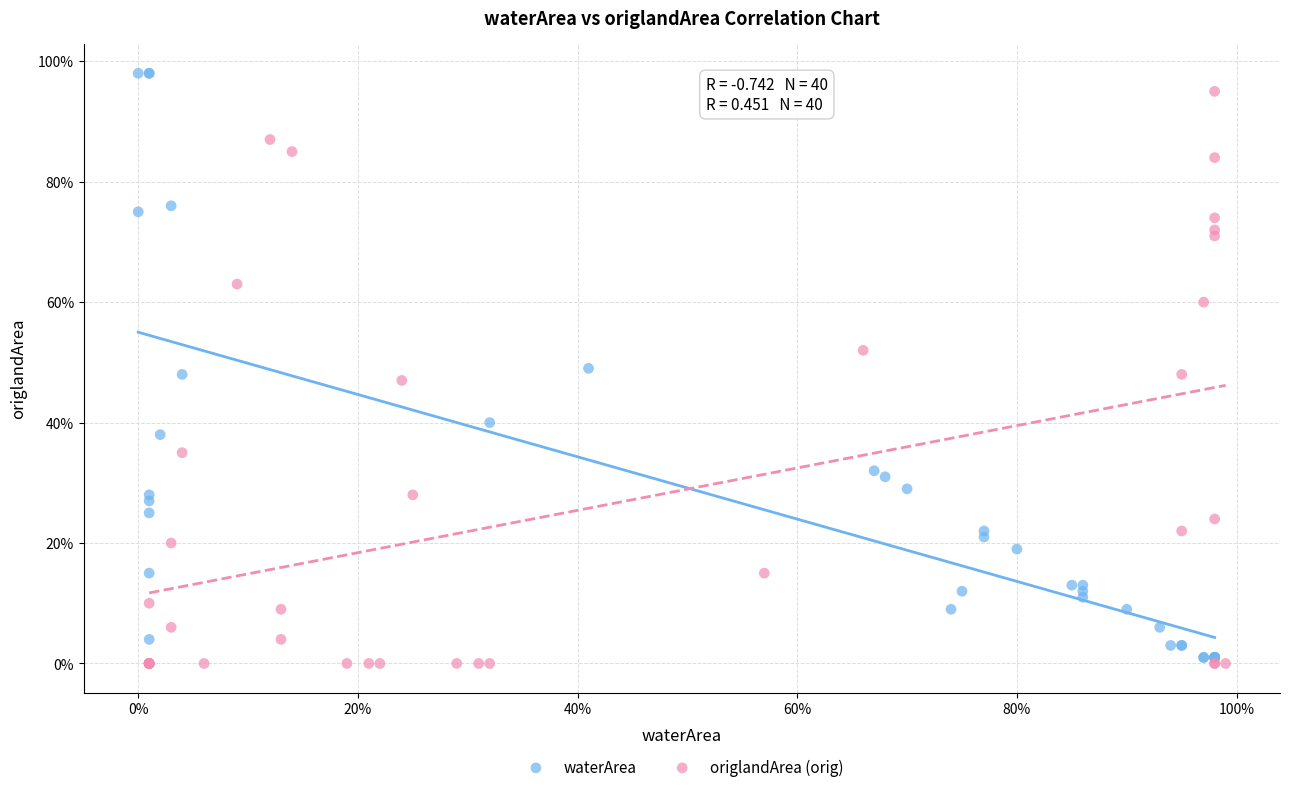

What are all the series names shown in the legend?

waterArea, origlandArea (orig)